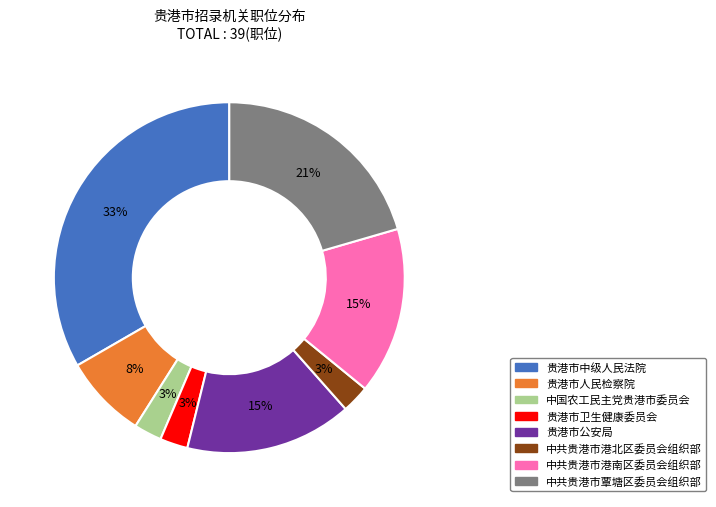

Which slice is the largest?

贵港市中级人民法院